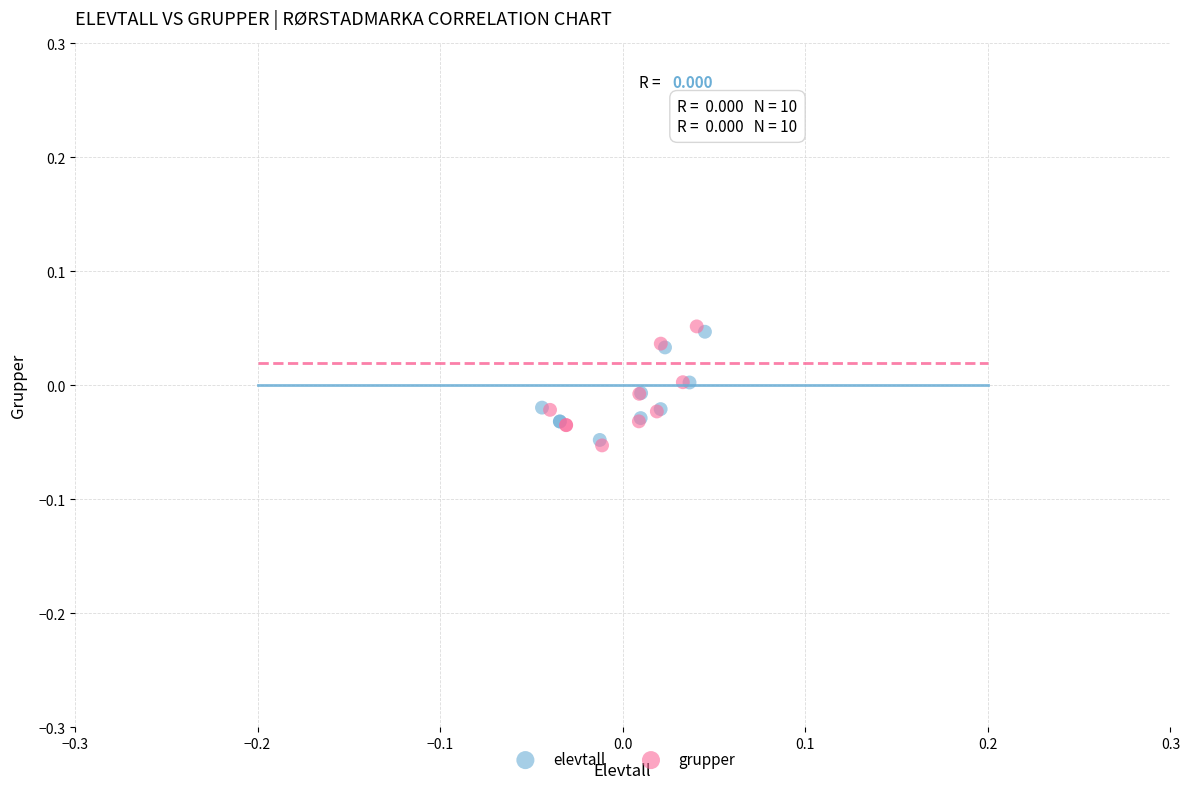

Which series has the largest Y range (max minus min)?

grupper